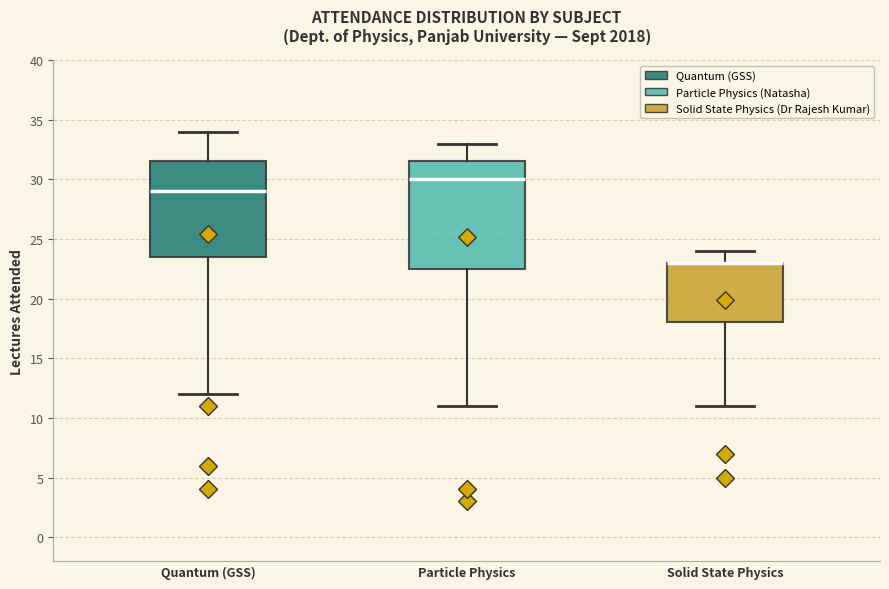

Which box is the tallest, from its lower edge to its upper edge?

Particle Physics